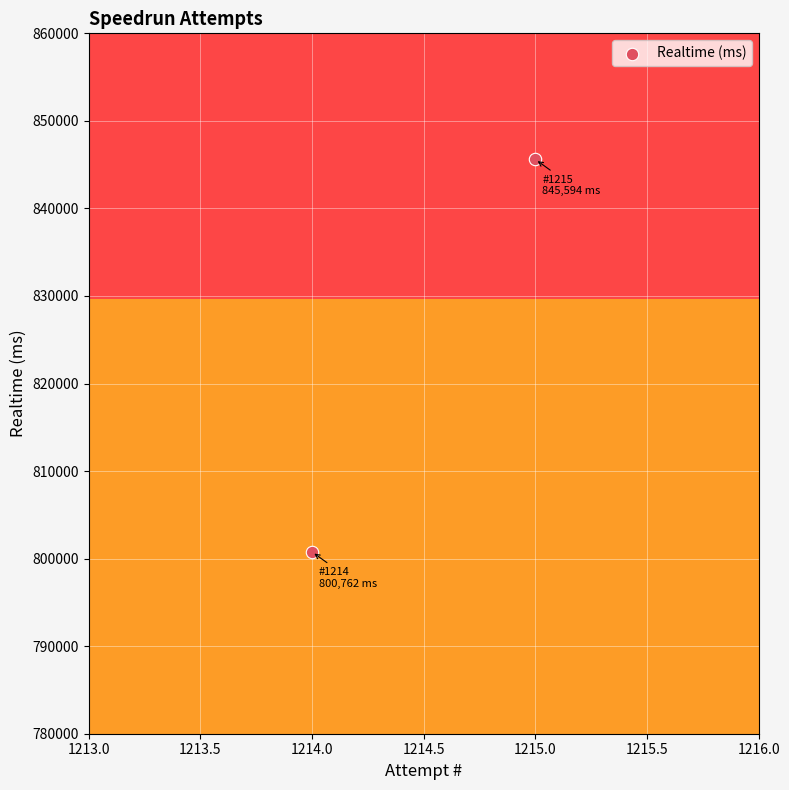

What is the range of Y values (max minus min)?

44832